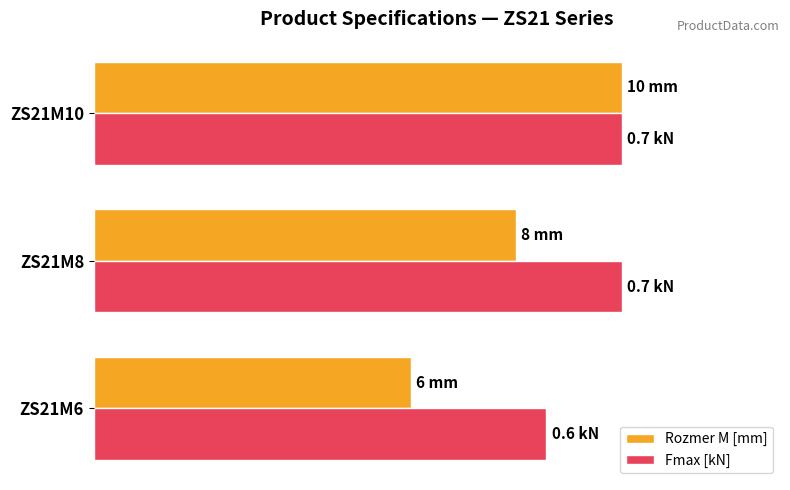

What are all the series names shown in the legend?

Rozmer M [mm], Fmax [kN]